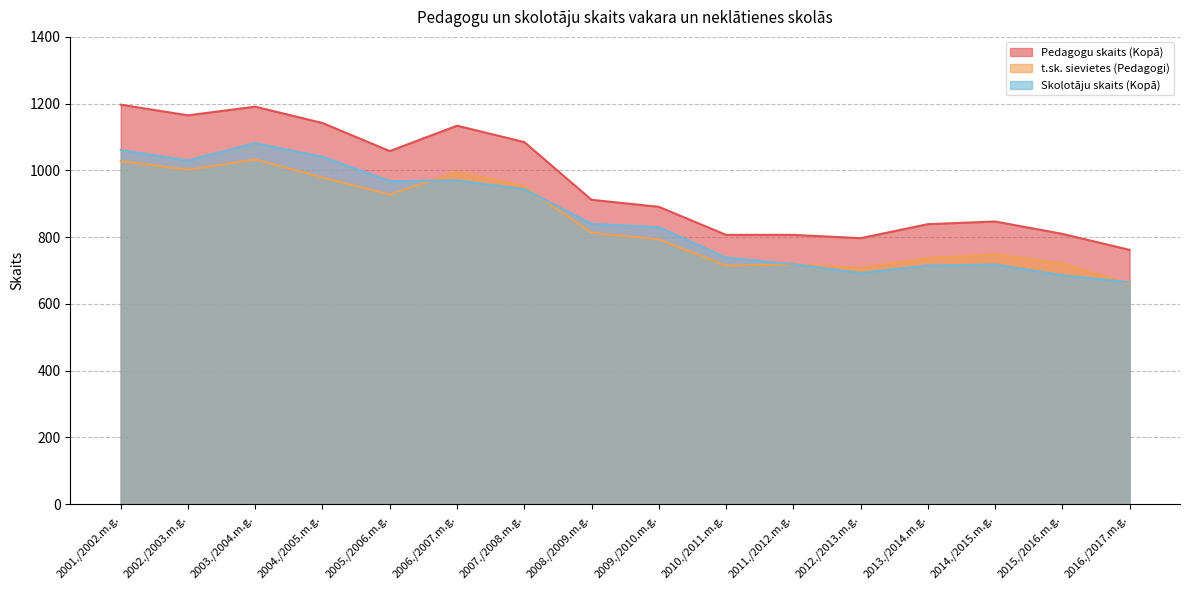

Where does the t.sk. sievietes (Pedagogi) series first go above 813?

2001./2002.m.g.